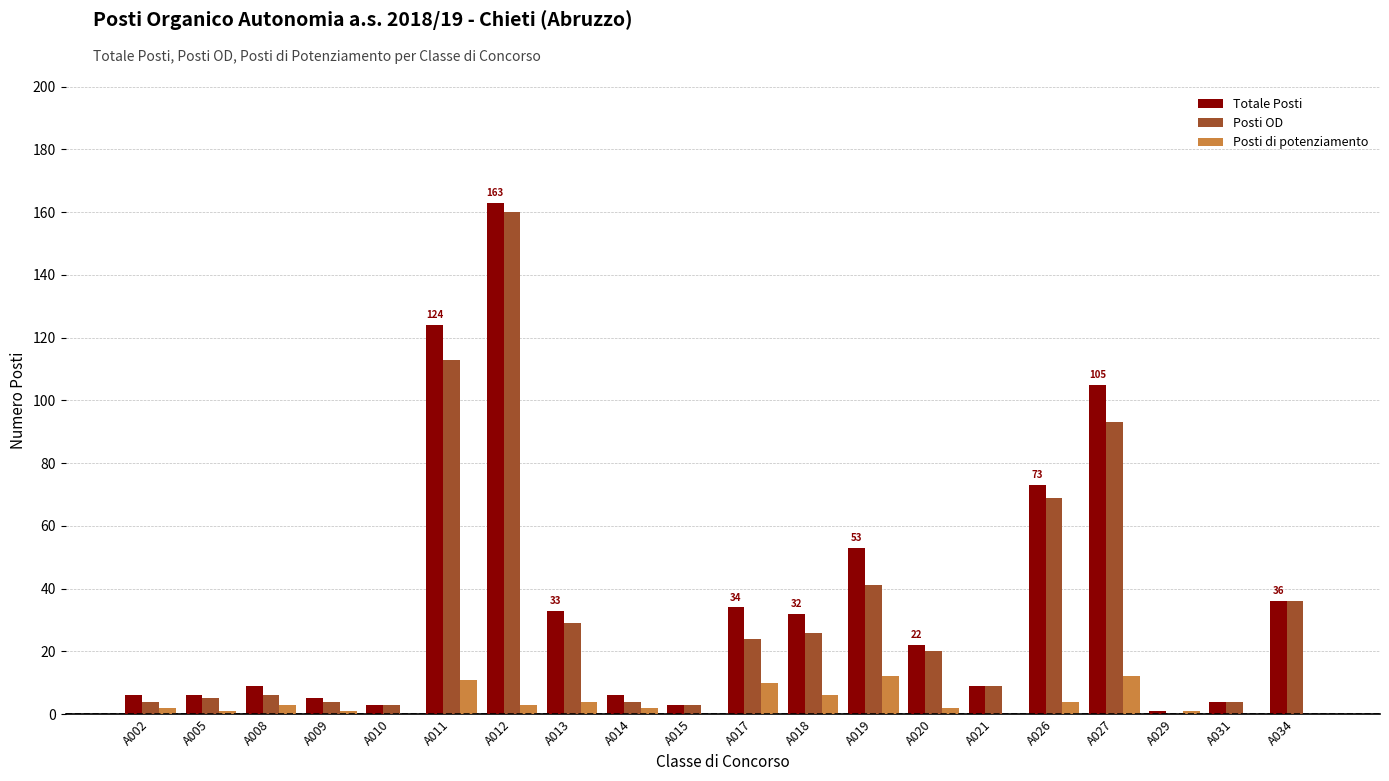

What is the maximum value for Posti di potenziamento?

12